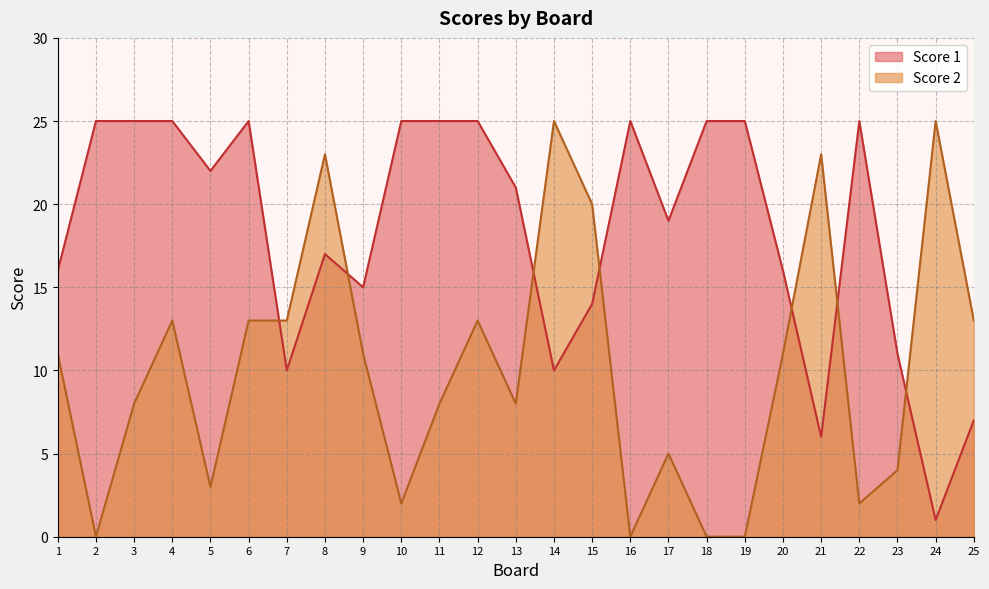

Where is the first local minimum for Score 2?

2